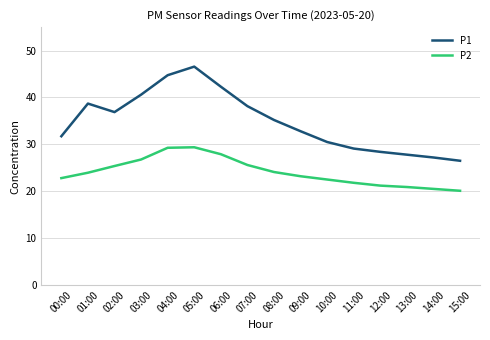

What are all the series names shown in the legend?

P1, P2